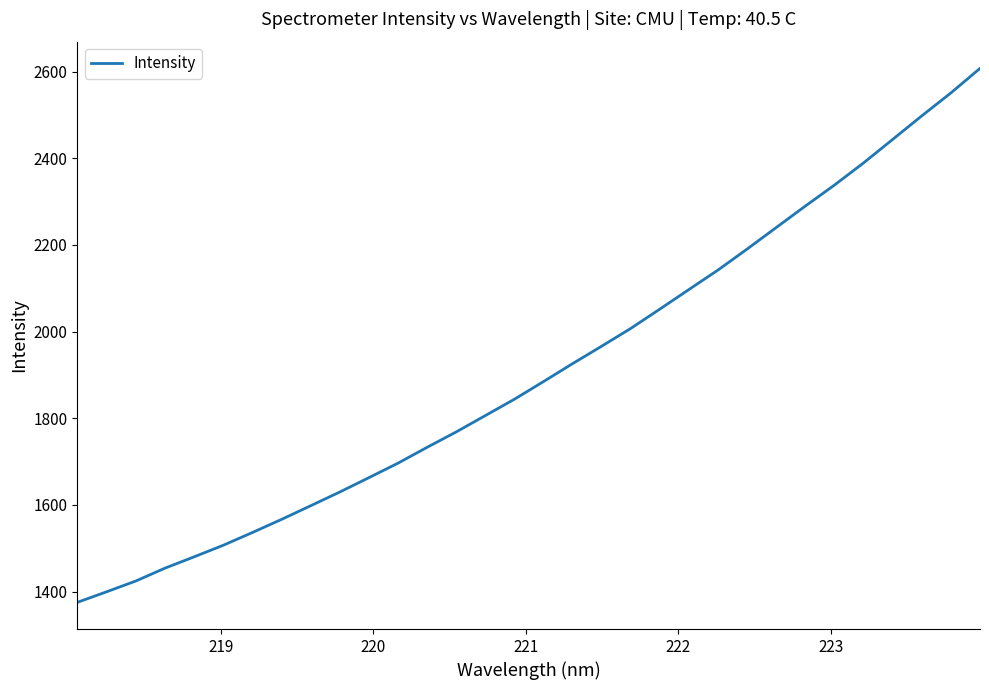

True or false: the data has more than 1 interior local peaks.

False